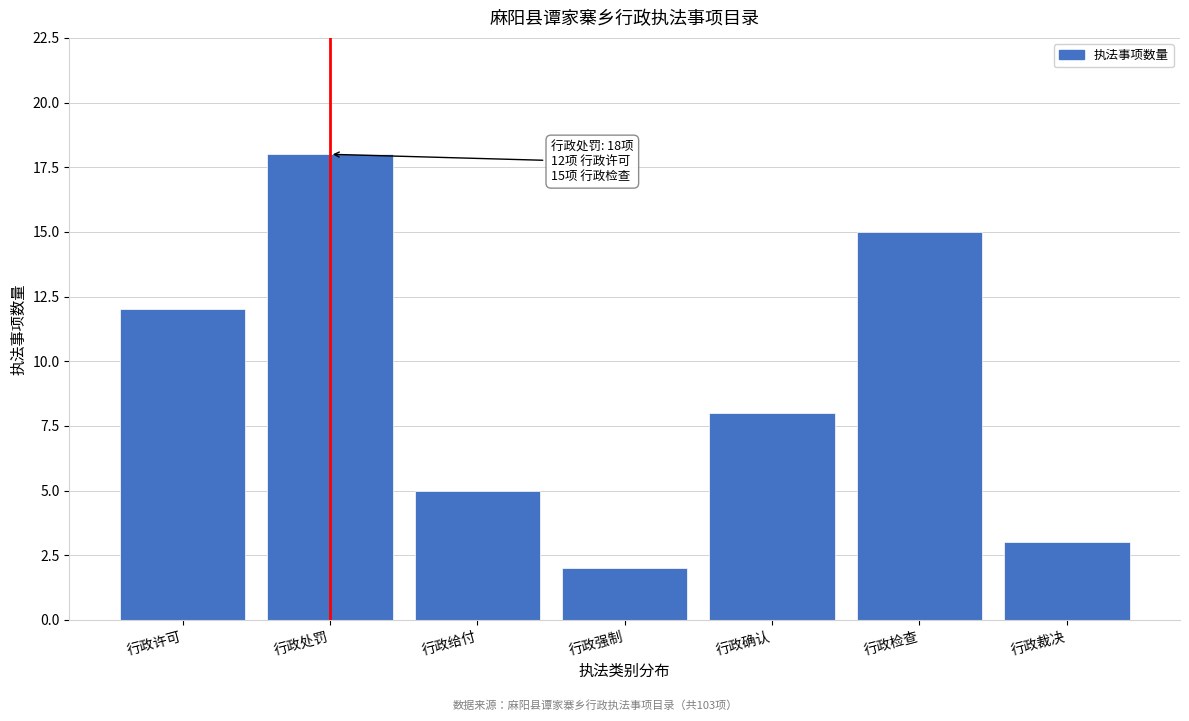

Reading right to left, extract all data points from this chart.

行政裁决=3	行政检查=15	行政确认=8	行政强制=2	行政给付=5	行政处罚=18	行政许可=12